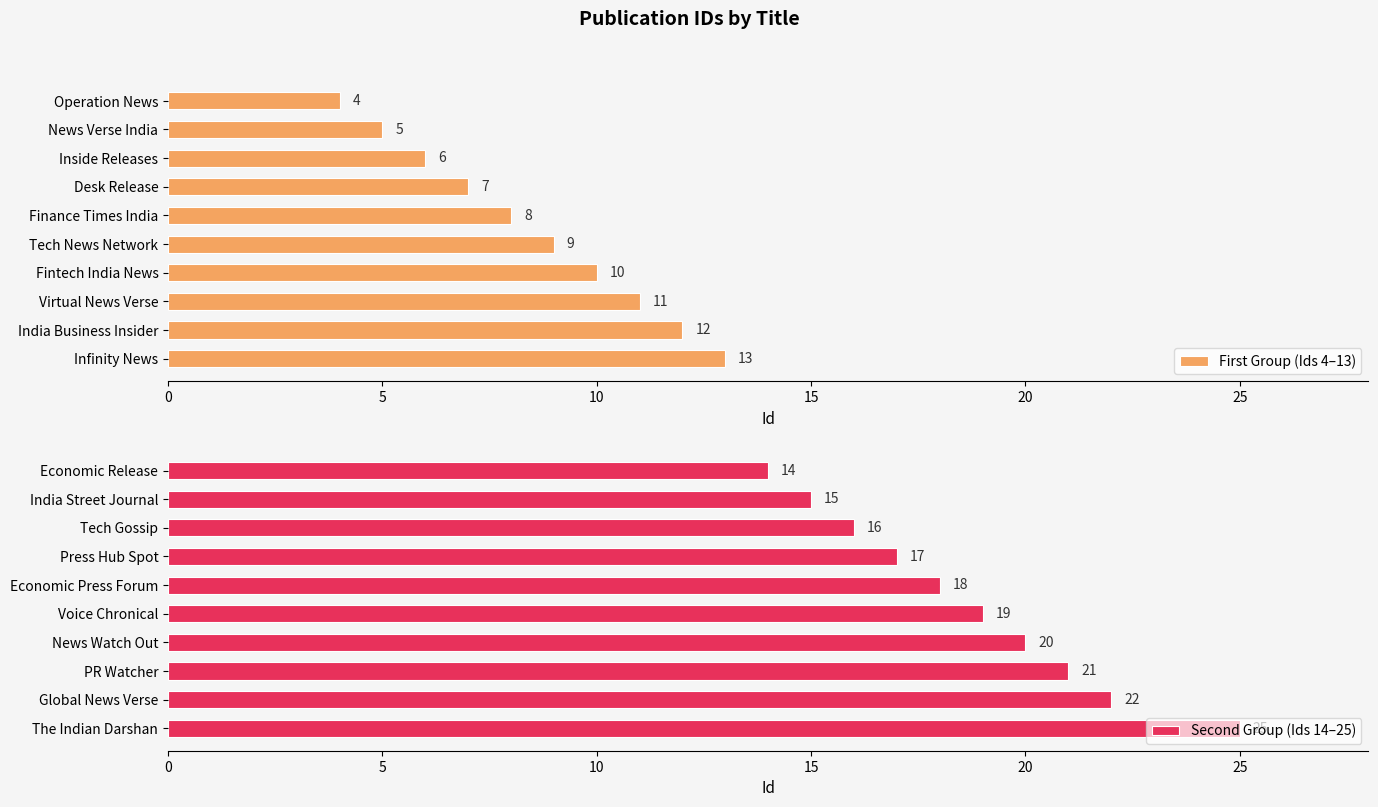

Which series has the largest total across all categories?

Second Group (Ids 14–25)